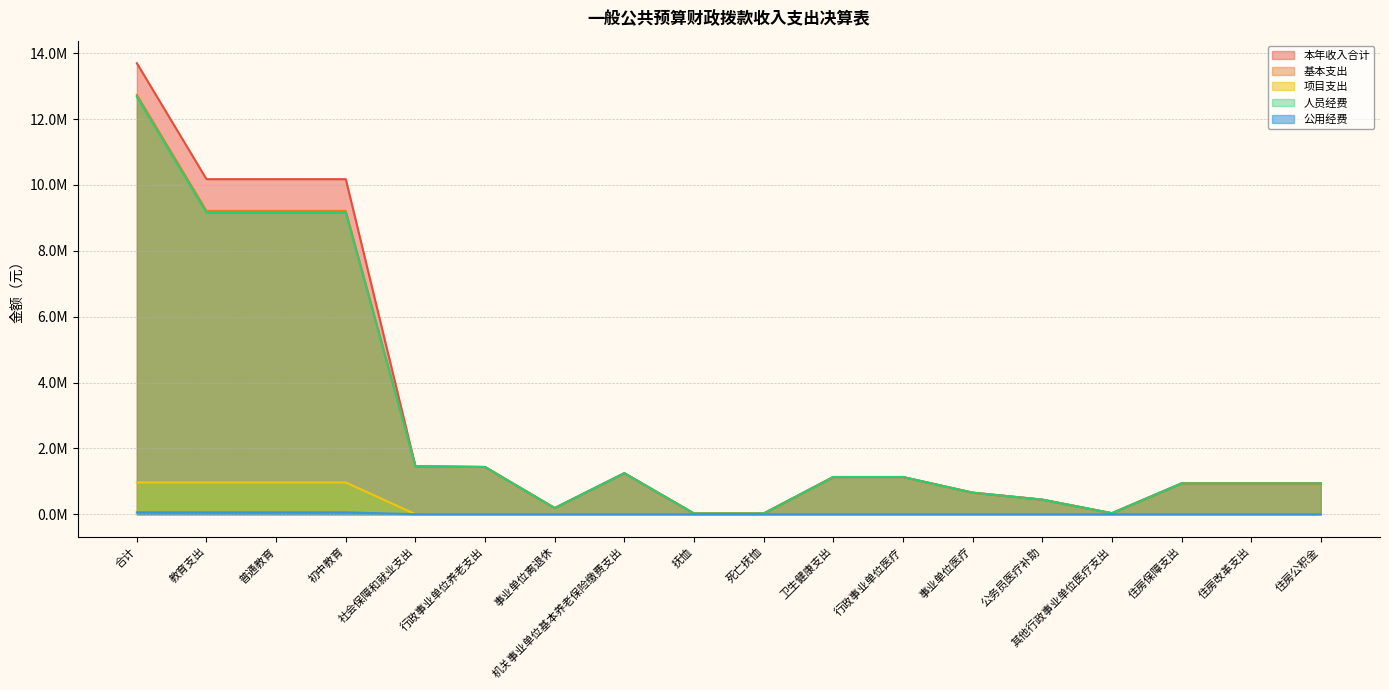

How many data points in 本年收入合计 are less than 1129939?

9